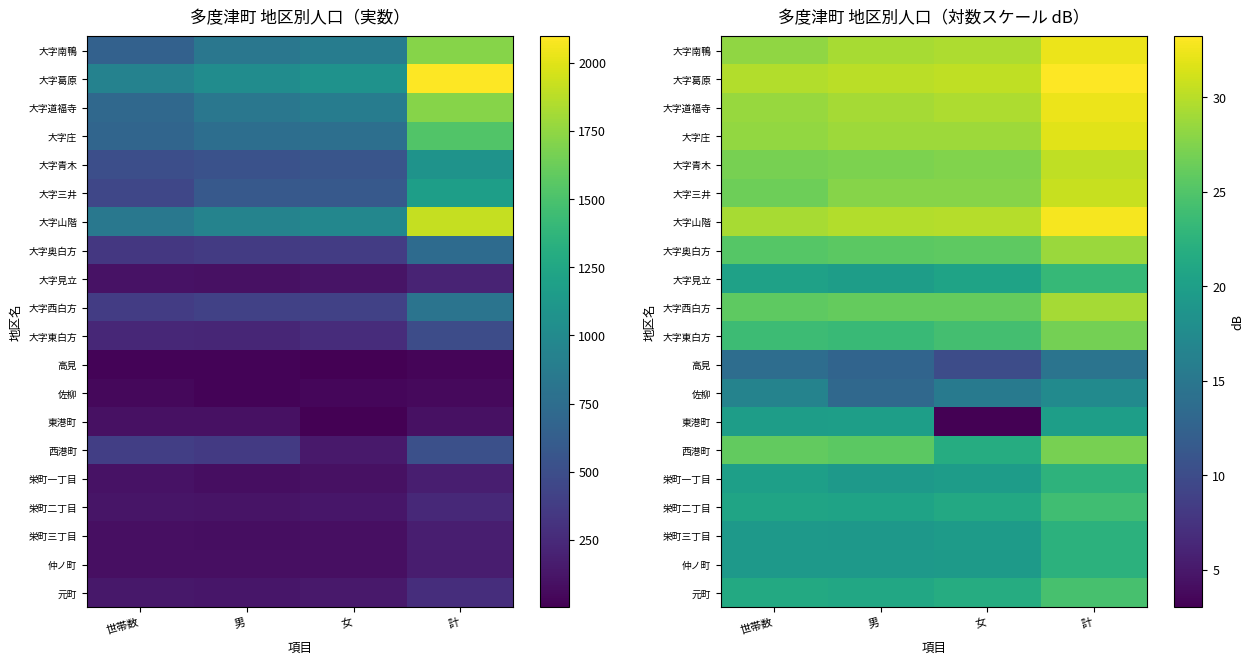

What is the minimum value for 栄町二丁目?

20.6